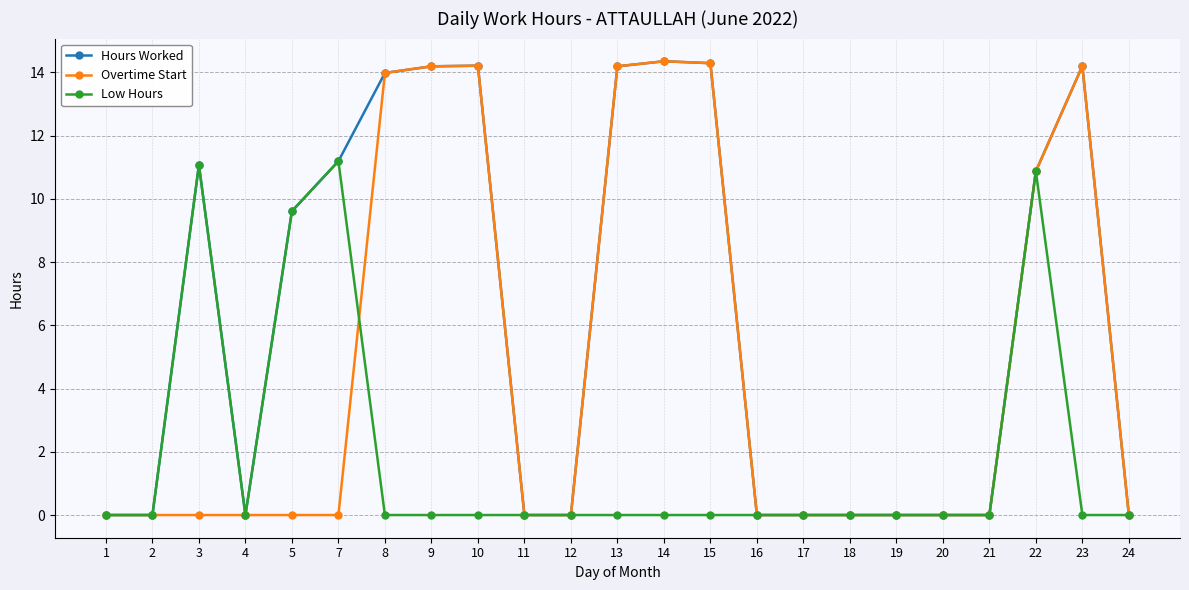

At how many categories does at least one series exceed 7?

11